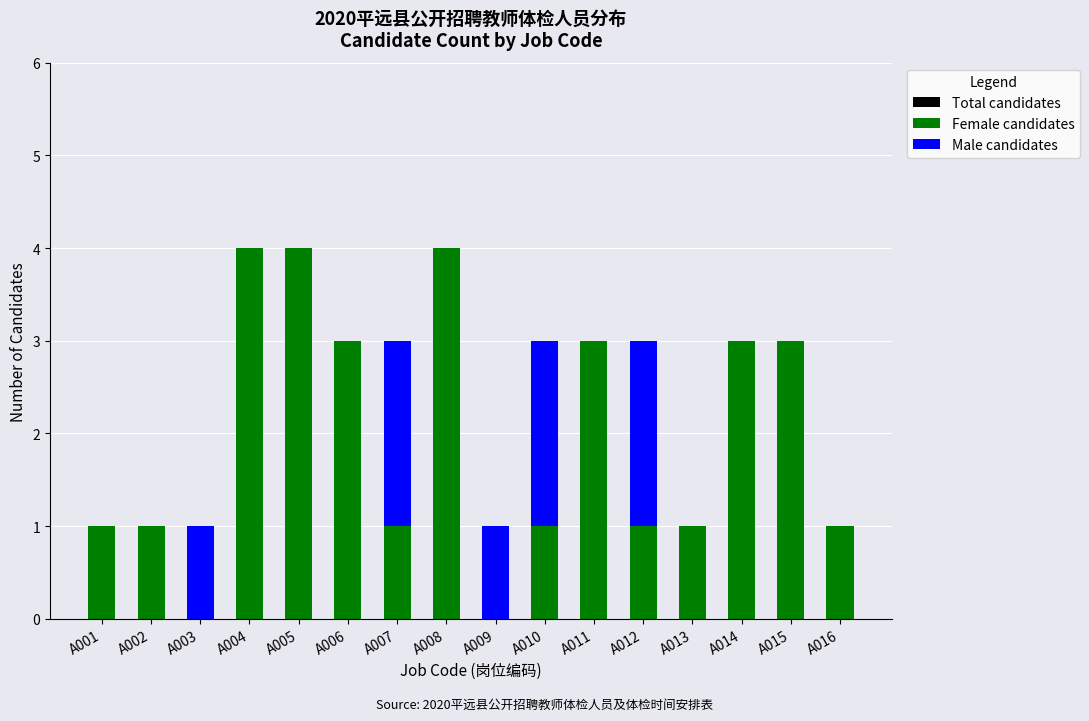

Rank the series by their maximum value, from lowest to highest.

Male candidates, Total candidates, Female candidates